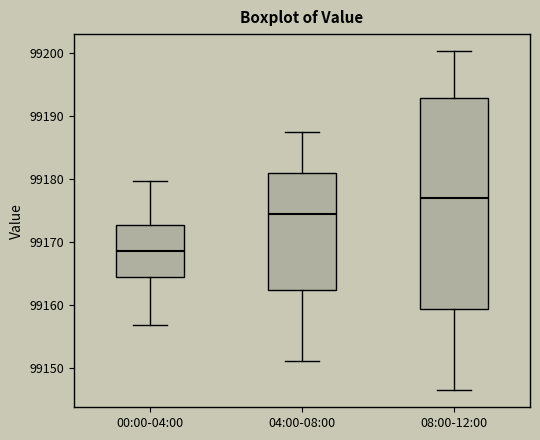

Where does the upper whisker of the box for 04:00-08:00 end on the y-axis? The values are not printed on the chart, so give them approximately, as read against the axis.

99187